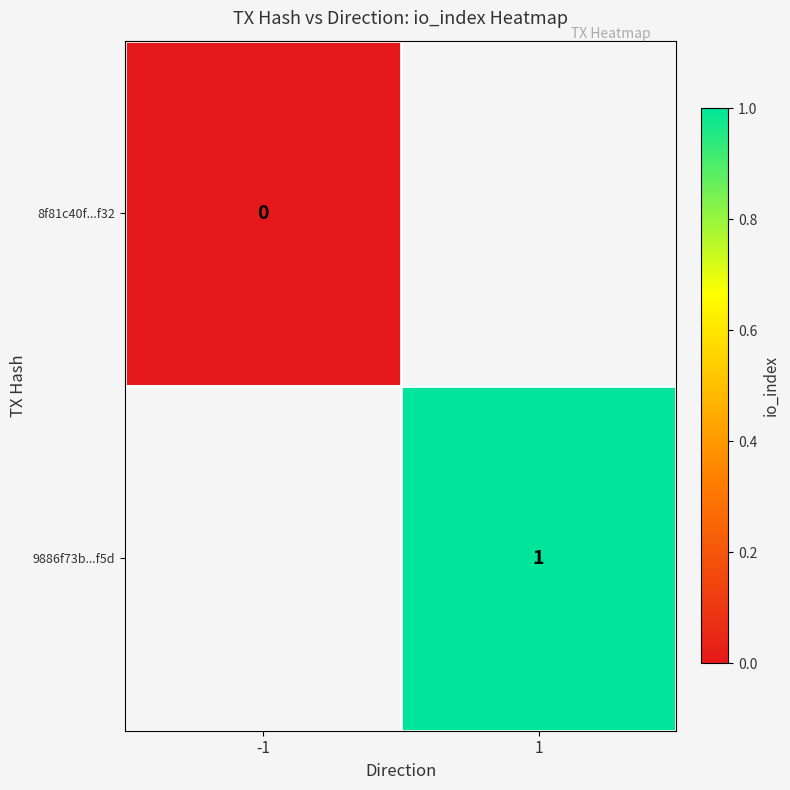

The value of 9886f73b...f5d at 1 is 2. True or false?

False